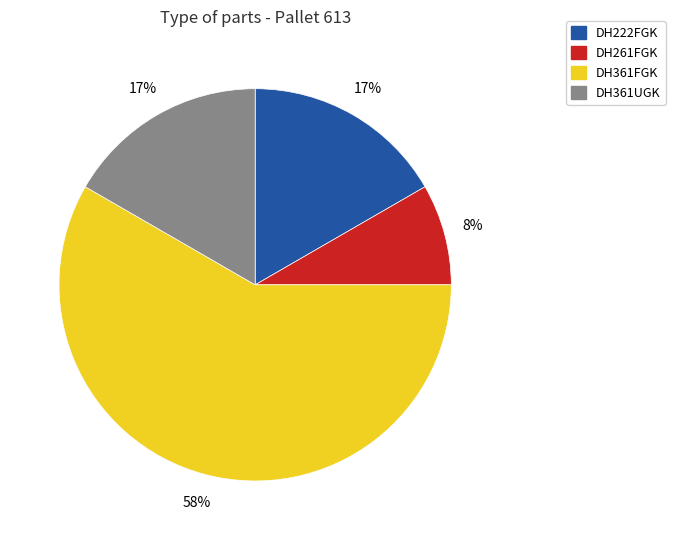

Does DH361FGK account for over 50% of the chart?

Yes